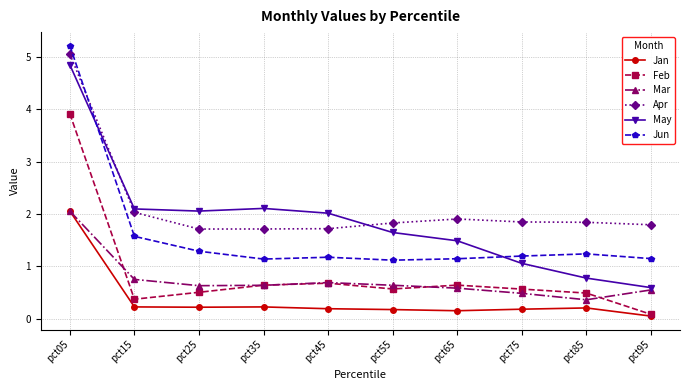

Which label corresponds to the smallest value in the chart?

pct95